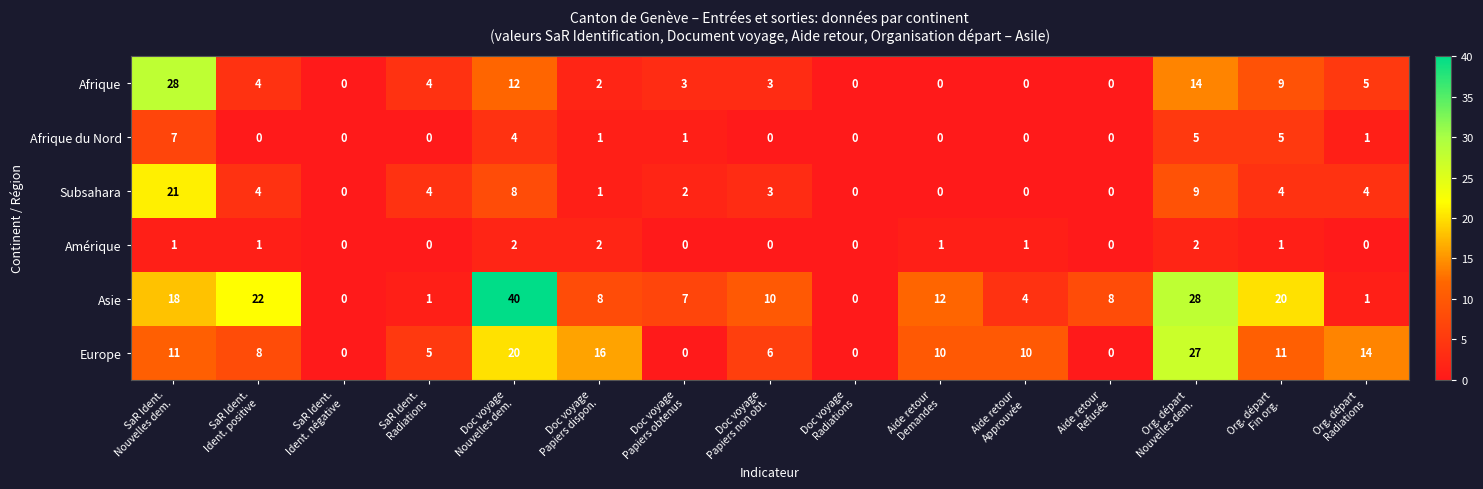

What is the maximum value shown in the chart?

40